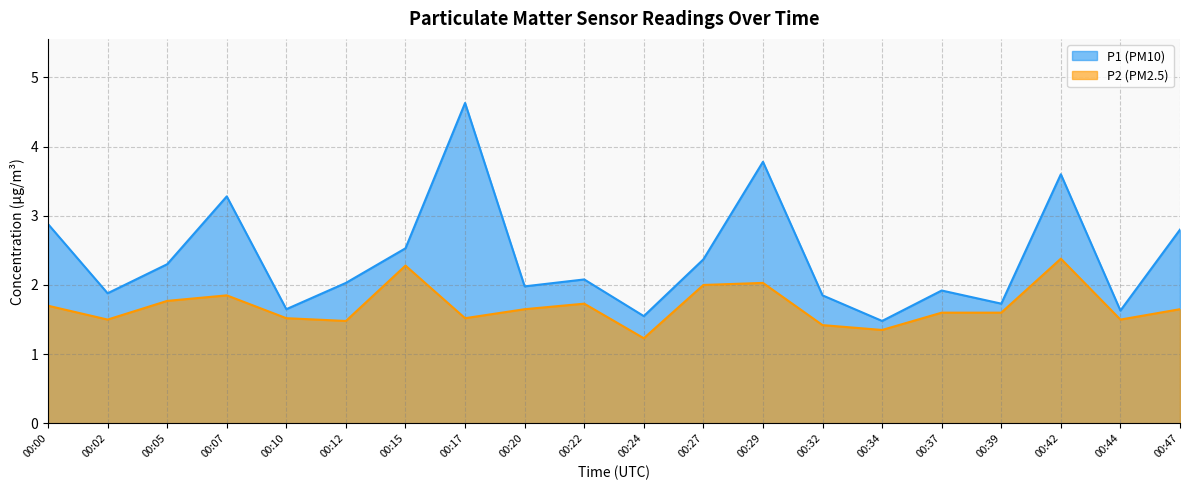

Is it true that P1 equals 3.8 at 00:29?

True